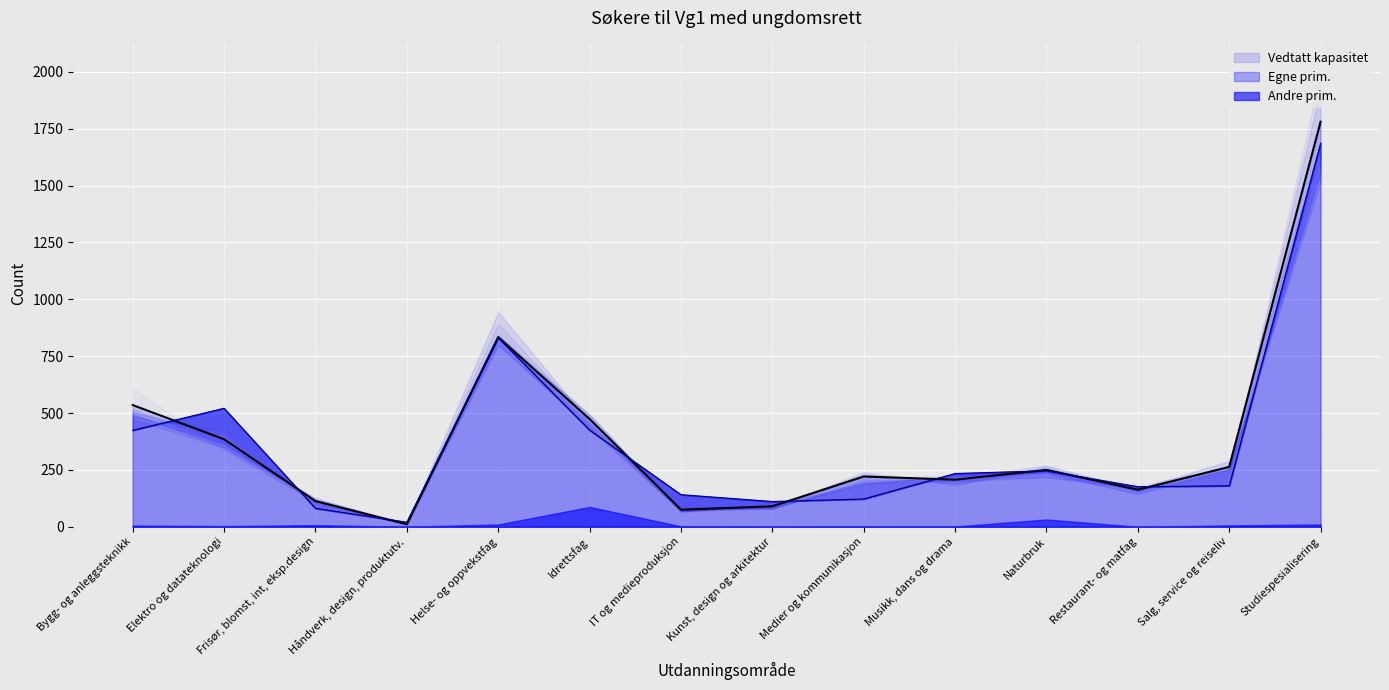

Which series changed the most between IT og medieproduksjon and Naturbruk?

Vedtatt kapasitet